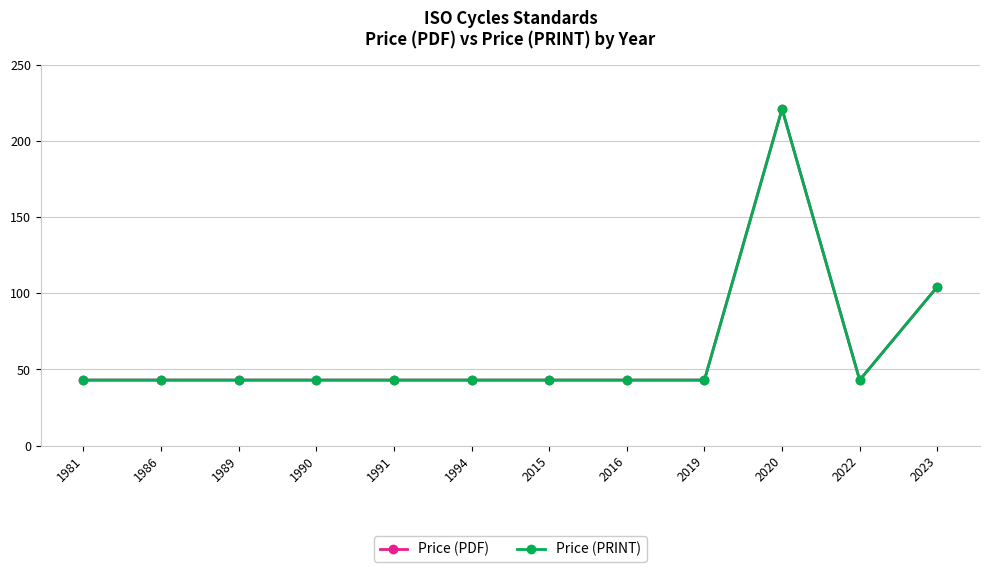

Does the chart have visible grid lines?

Yes